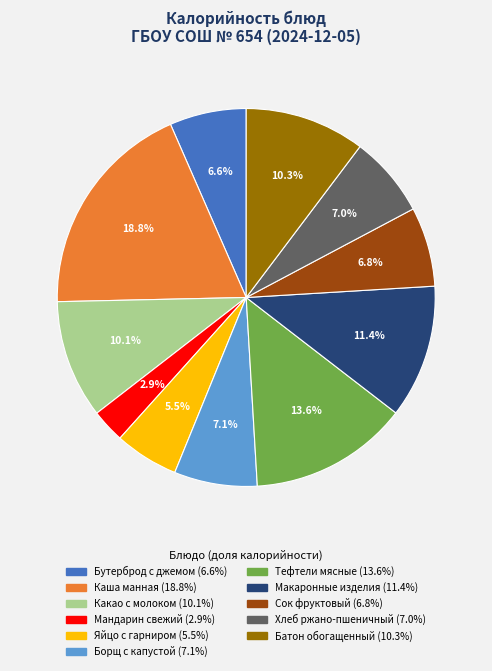

Does any single category account for the majority?

No